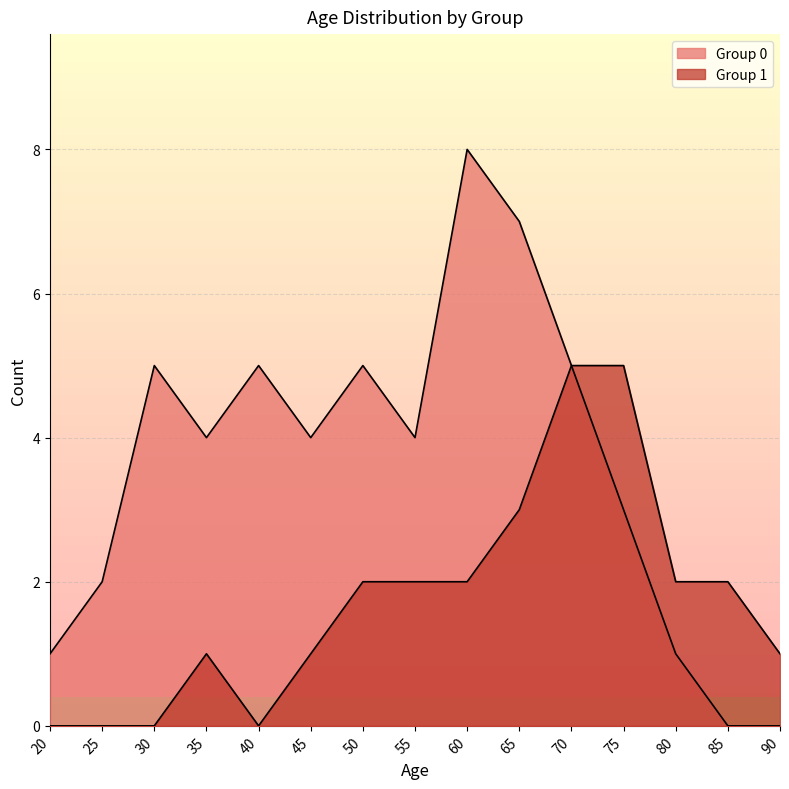

List the series in order of their overall mean, highest first.

Group 0 Count, Group 1 Count